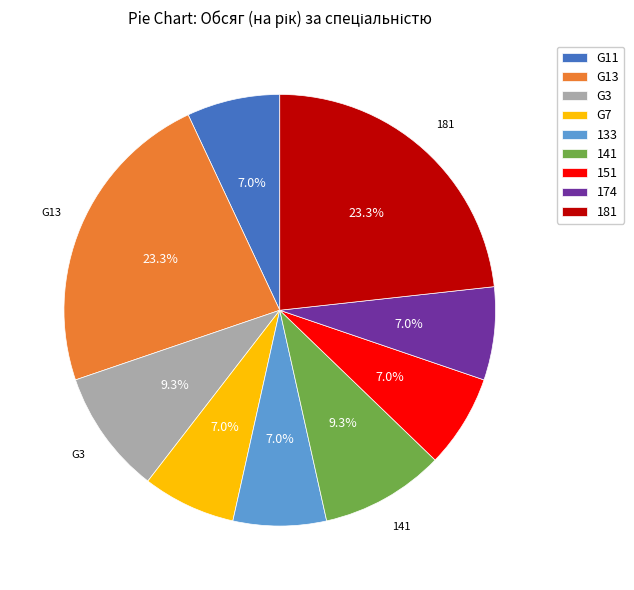

Combined, do 133 and G3 account for over 50%?

No